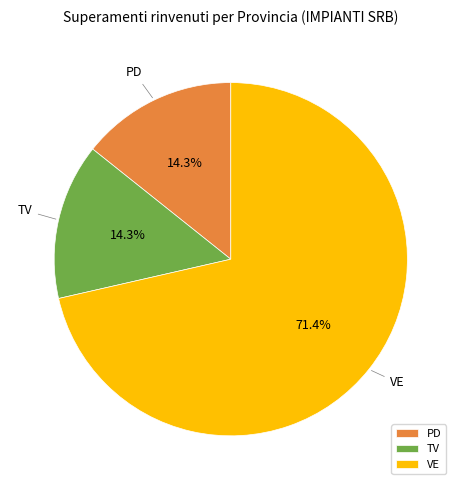

Is there any slice that represents more than half of the pie?

Yes